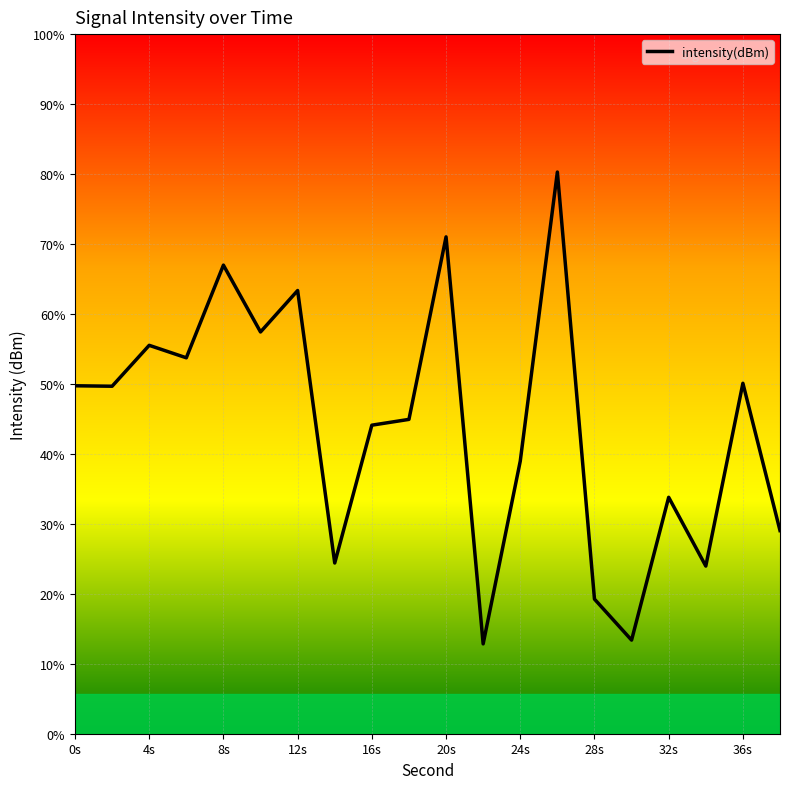

True or false: the data has more than 2 interior local peaks.

True